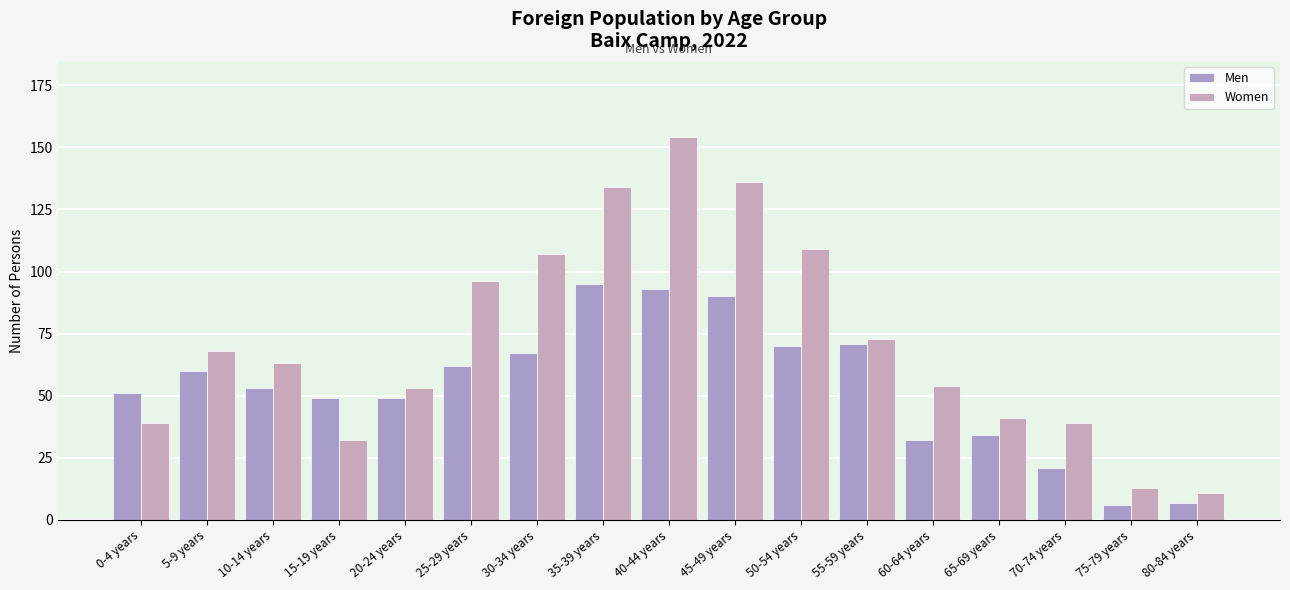

Which series has the largest range (max minus min)?

Women